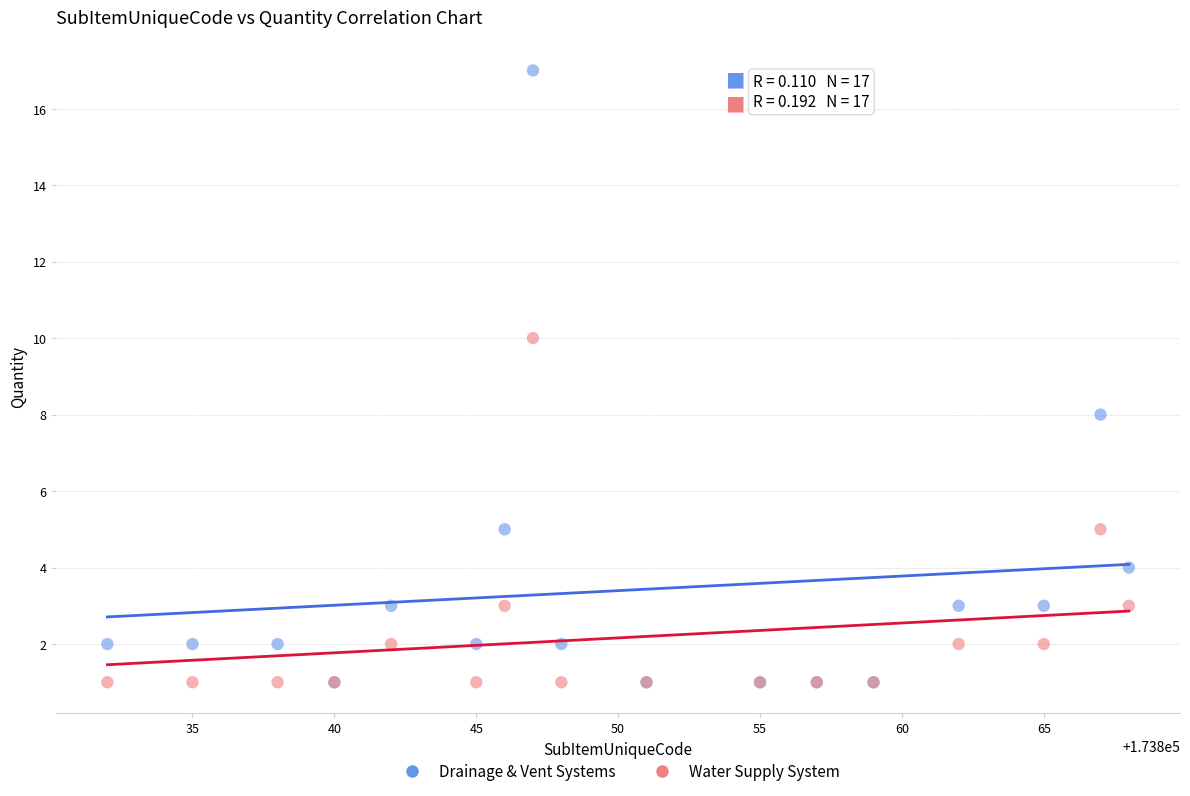

Which series contains the highest Y value?

Drainage & Vent Systems